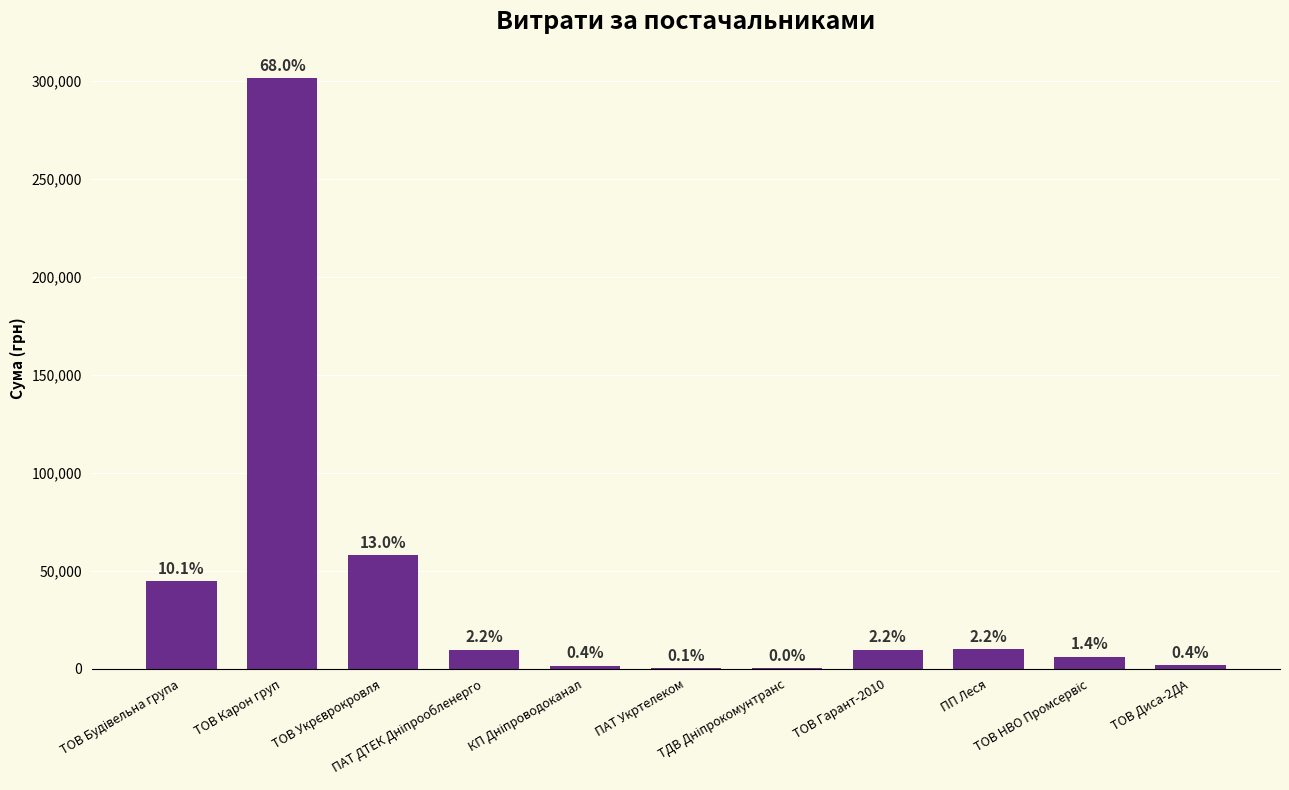

What is the value of the 9th bar from the left?

9936.7